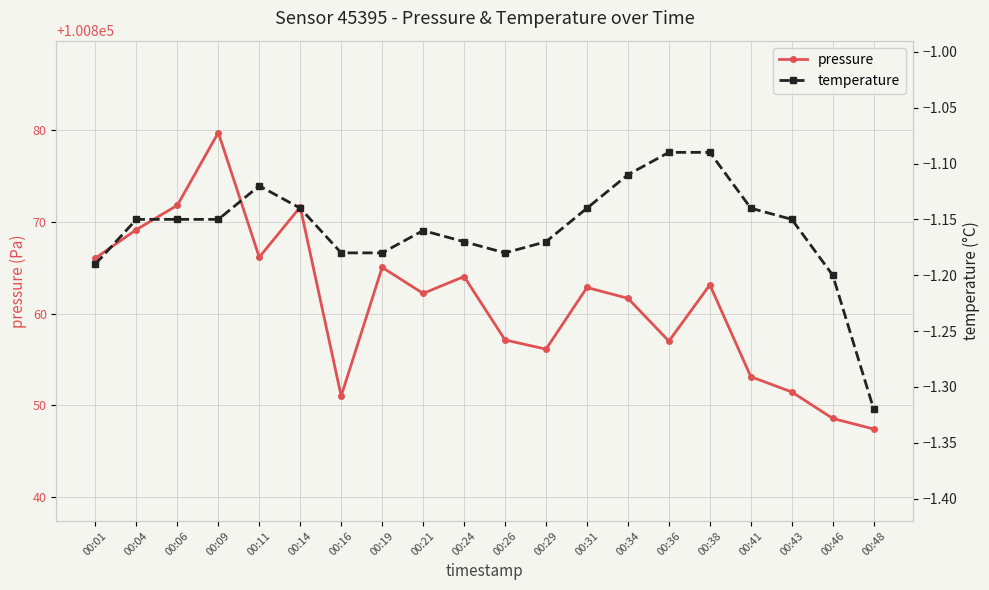

Where is temperature nearest to the value -1?

00:36